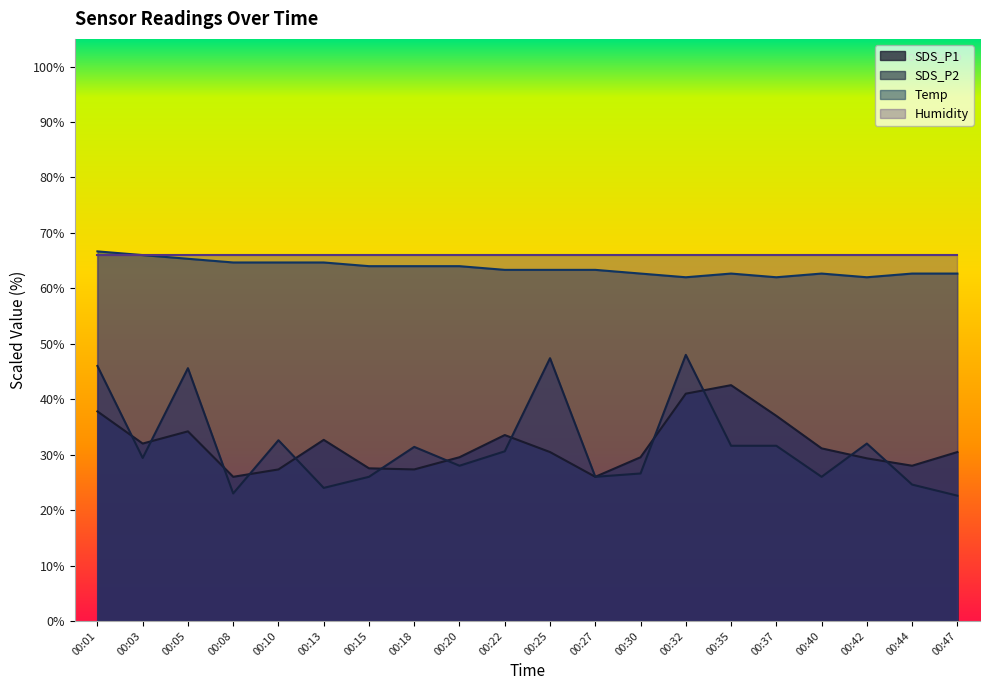

True or false: Temp and SDS_P1 cross at least once.

False